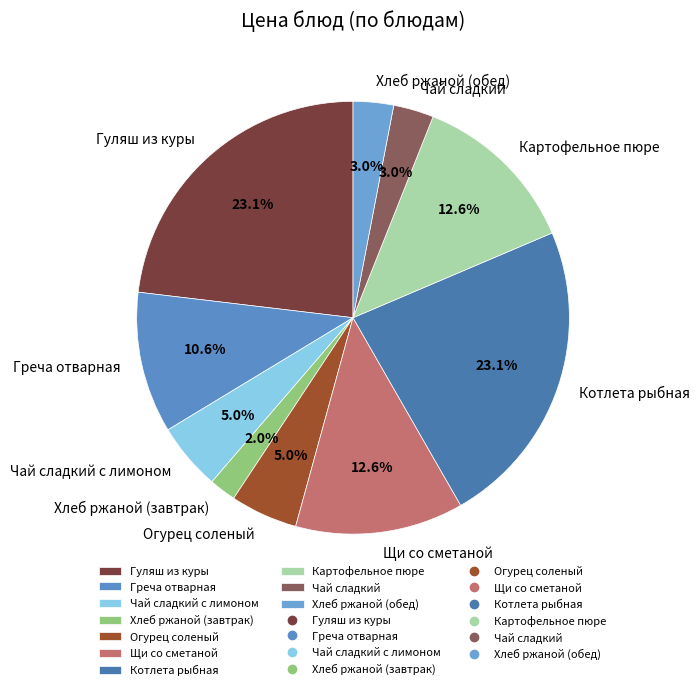

Approximately how many times larger is the value at Чай сладкий compared to Гуляш из куры?

0.1